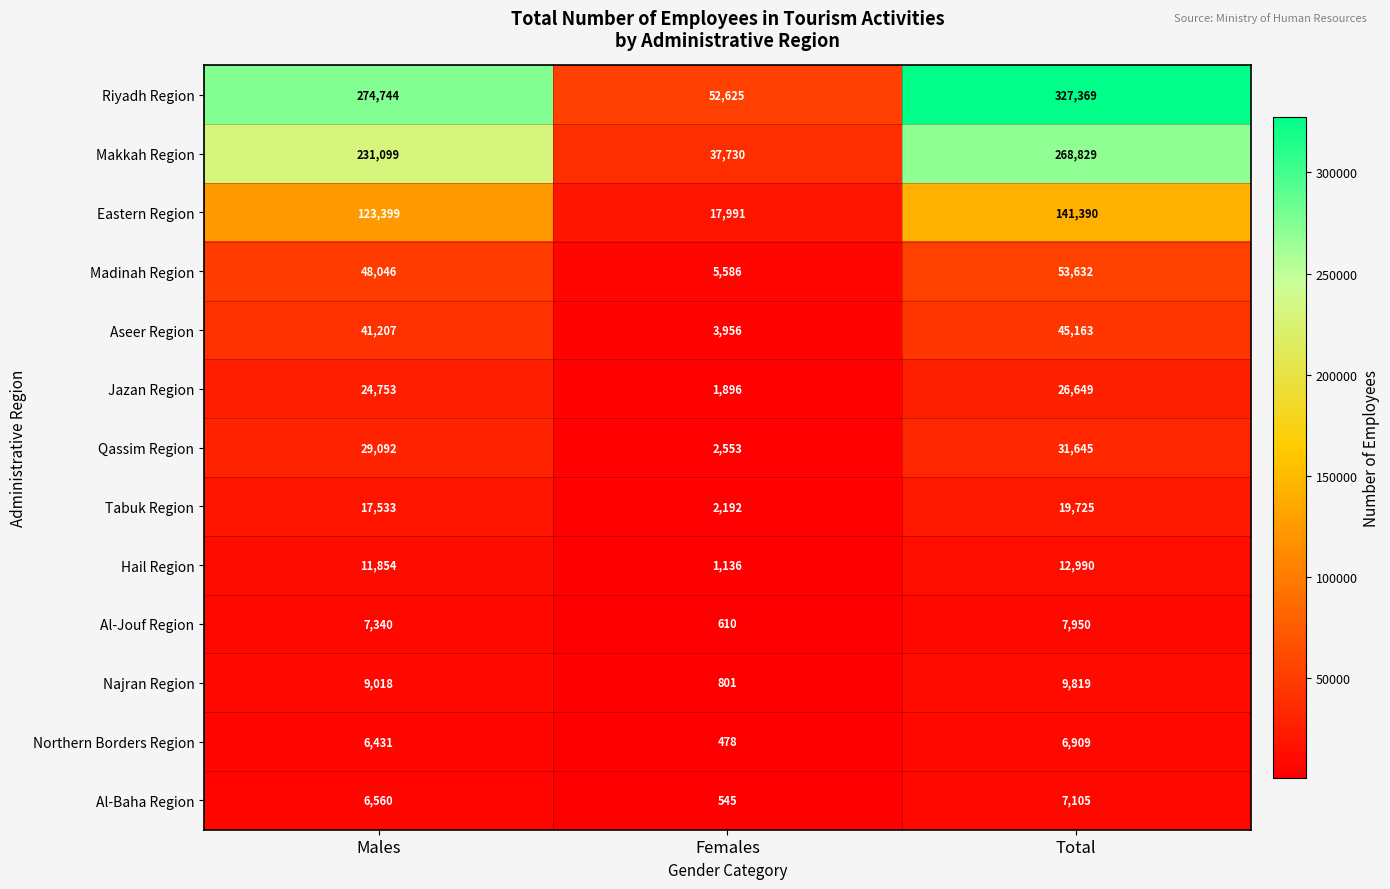

What is the average value of the Riyadh Region series?

218246